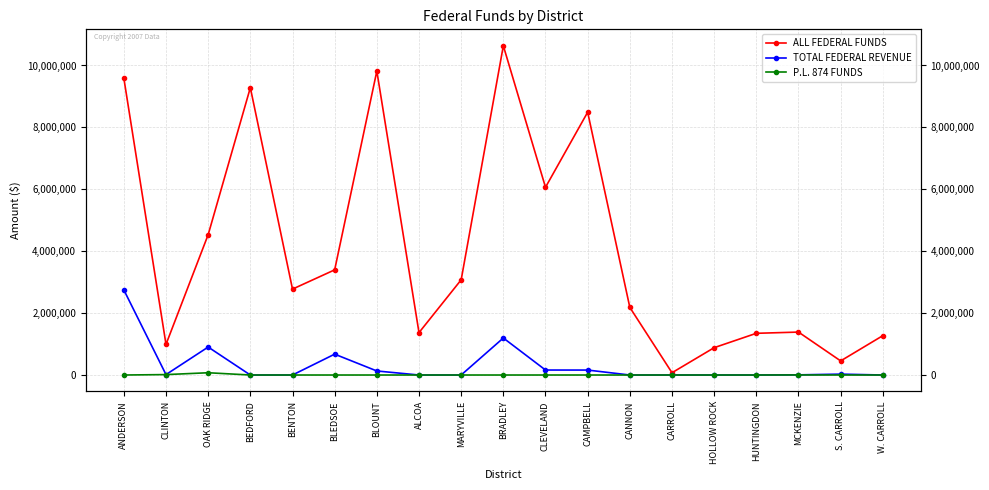

What is the average value of the P.L. 874 FUNDS series?

4674